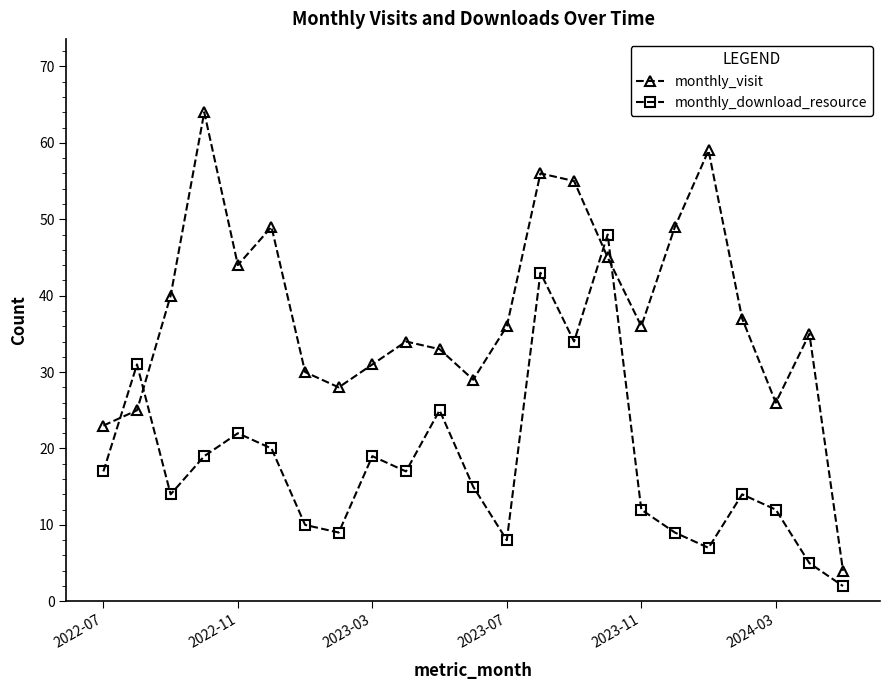

How many interior local valleys does the monthly_download_resource series have?

6